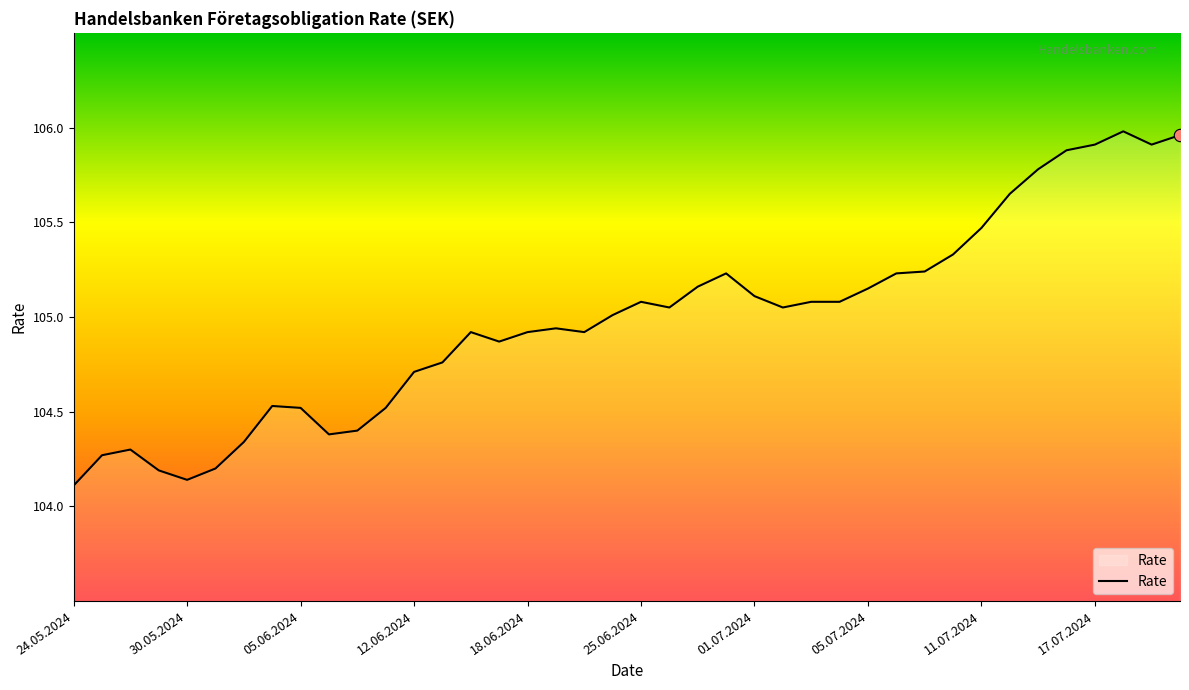

What is the difference between the maximum and minimum values?

1.9